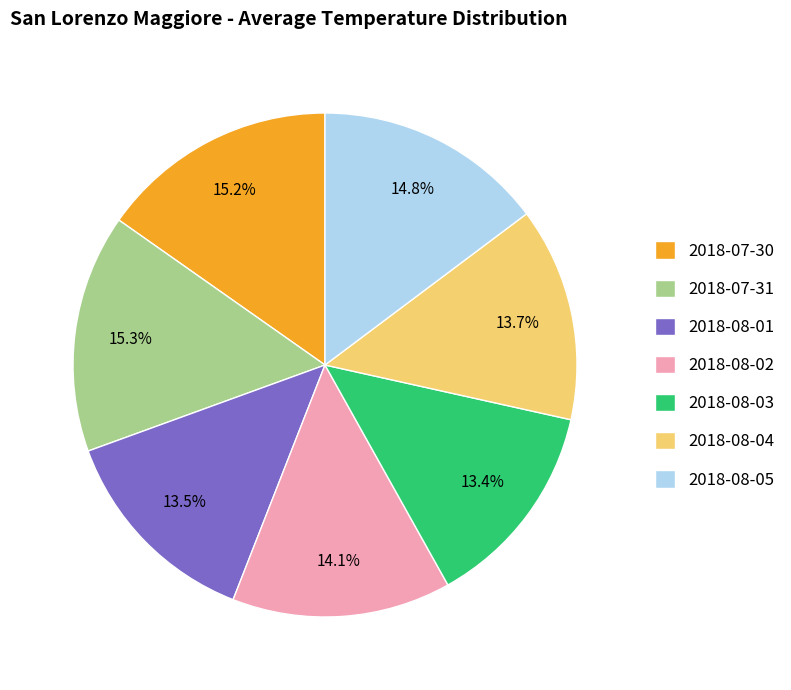

What percentage is the 2018-08-02 slice, to the nearest percent?

14%